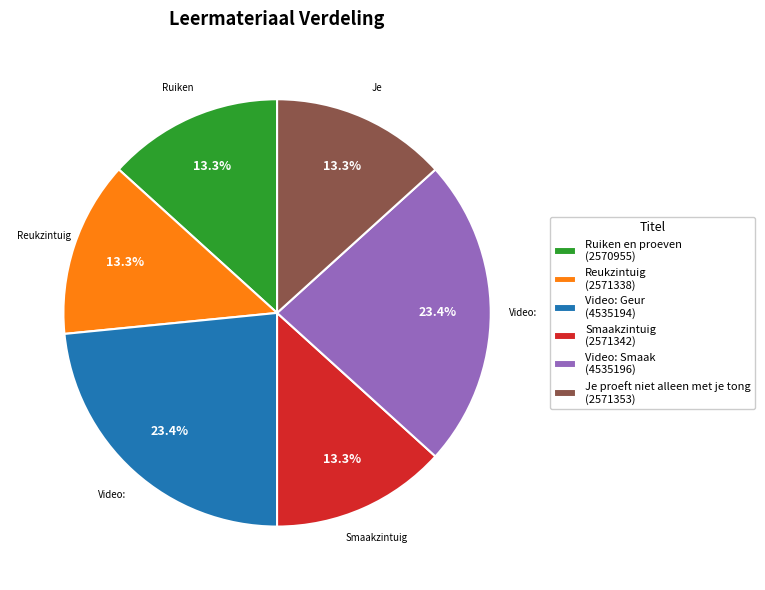

Is the sum of Je proeft niet alleen met je tong (2571353) and Video: Geur (4535194) greater than half?

No